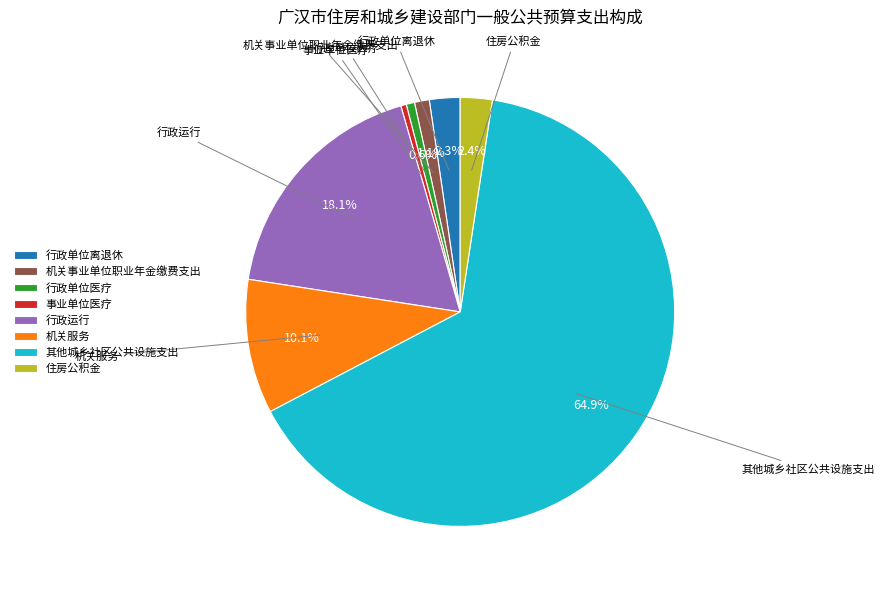

Combined, do 行政运行 and 行政单位离退休 account for over 50%?

No